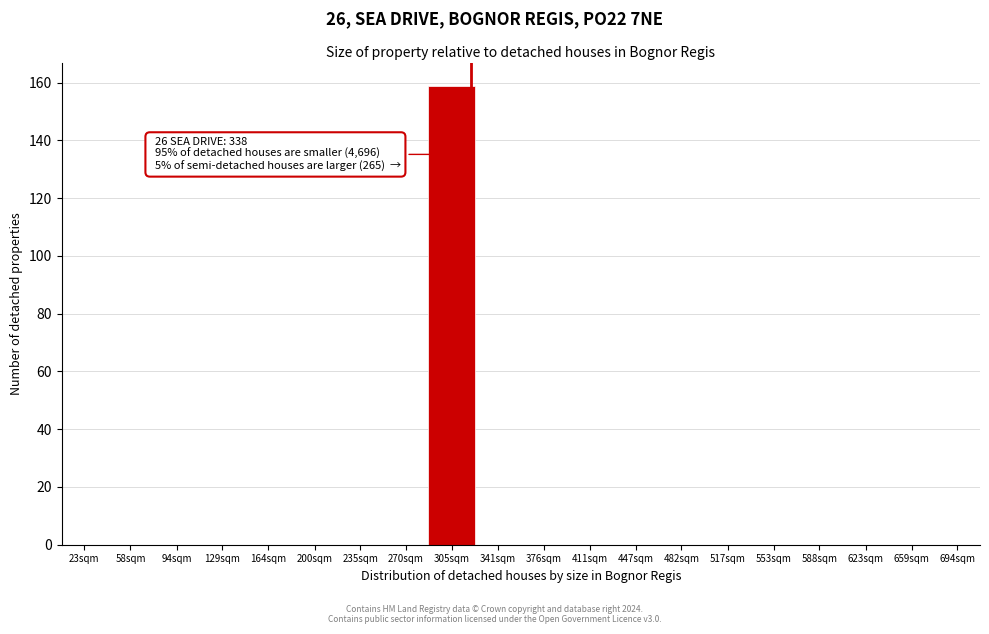

Reading left to right, transcribe all the data shown in this chart.

23sqm=0	58sqm=0	94sqm=0	129sqm=0	164sqm=0	200sqm=0	235sqm=0	270sqm=0	305sqm=159	341sqm=0	376sqm=0	411sqm=0	447sqm=0	482sqm=0	517sqm=0	553sqm=0	588sqm=0	623sqm=0	659sqm=0	694sqm=0